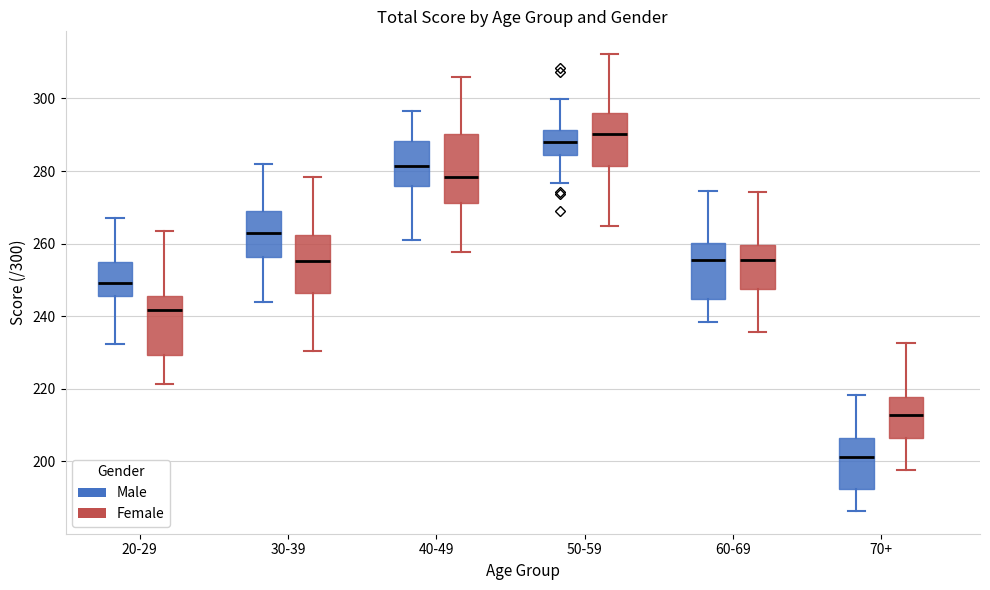

Reading left to right, read every box against the y-axis: the position of its median line, the range the box covers, and the ends of its whiskers. The values are not printed on the chart, so give them approximately, as read against the axis.

20-29 (Male): median 250, box 246 to 256, whiskers 232 to 268
20-29 (Female): median 242, box 230 to 246, whiskers 222 to 264
30-39 (Male): median 262, box 256 to 268, whiskers 244 to 282
30-39 (Female): median 256, box 246 to 262, whiskers 230 to 278
40-49 (Male): median 282, box 276 to 288, whiskers 262 to 296
40-49 (Female): median 278, box 272 to 290, whiskers 258 to 306
50-59 (Male): median 288, box 284 to 292, whiskers 276 to 300
50-59 (Female): median 290, box 282 to 296, whiskers 264 to 312
60-69 (Male): median 256, box 244 to 260, whiskers 238 to 274
60-69 (Female): median 256, box 248 to 260, whiskers 236 to 274
70+ (Male): median 202, box 192 to 206, whiskers 186 to 218
70+ (Female): median 212, box 206 to 218, whiskers 198 to 232